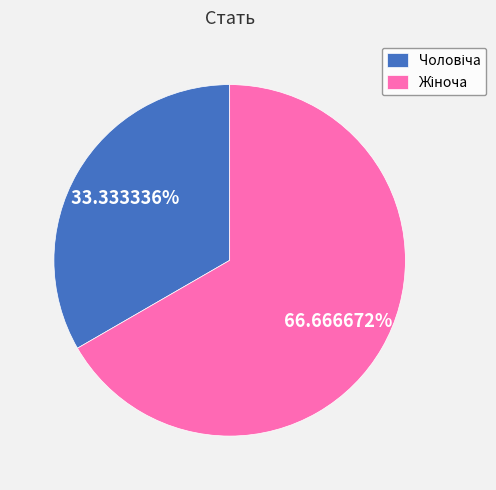

Does any single category account for the majority?

Yes